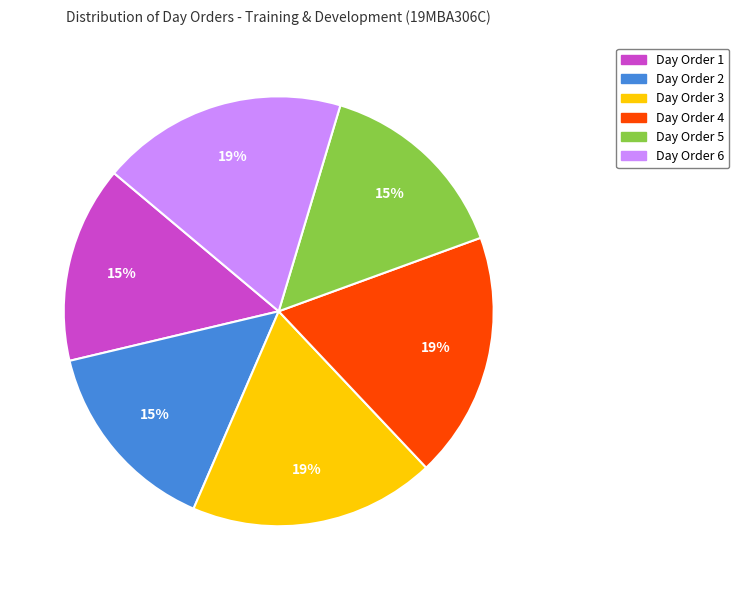

Is there any slice that represents more than half of the pie?

No